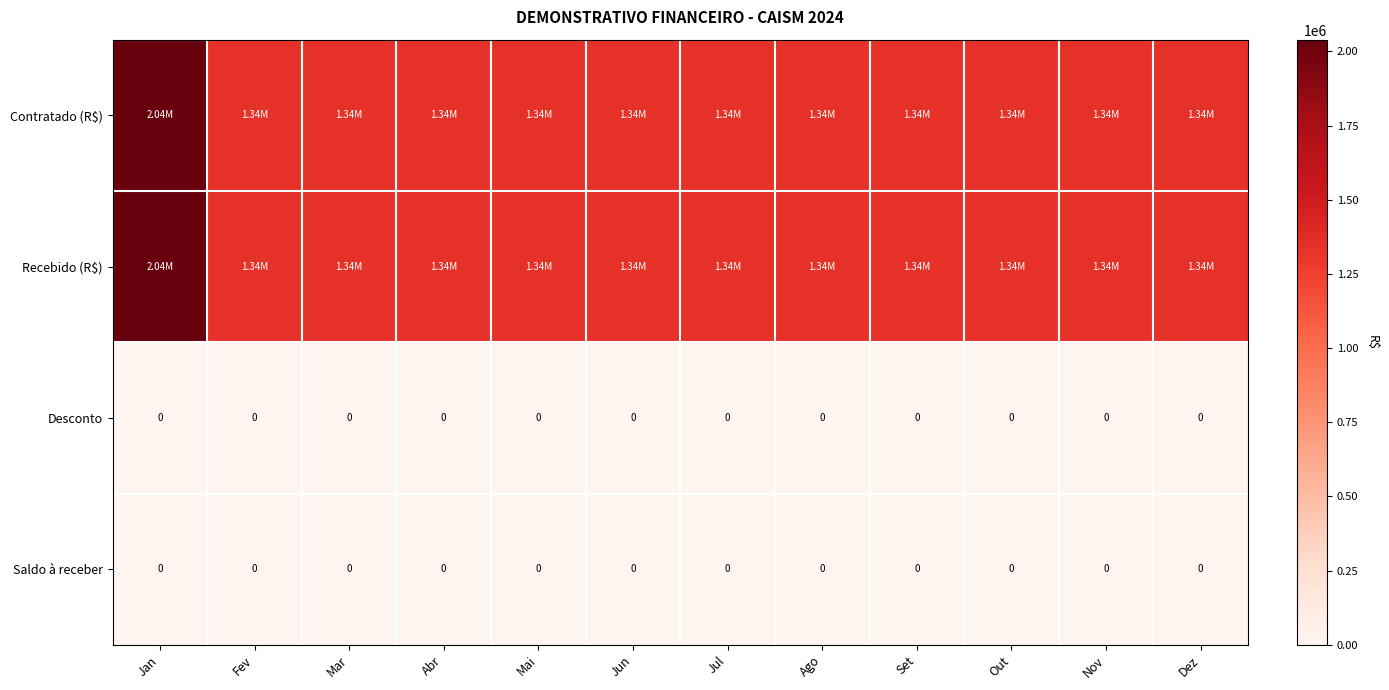

Which category has the highest value in the Contratado (R$) series?

Jan